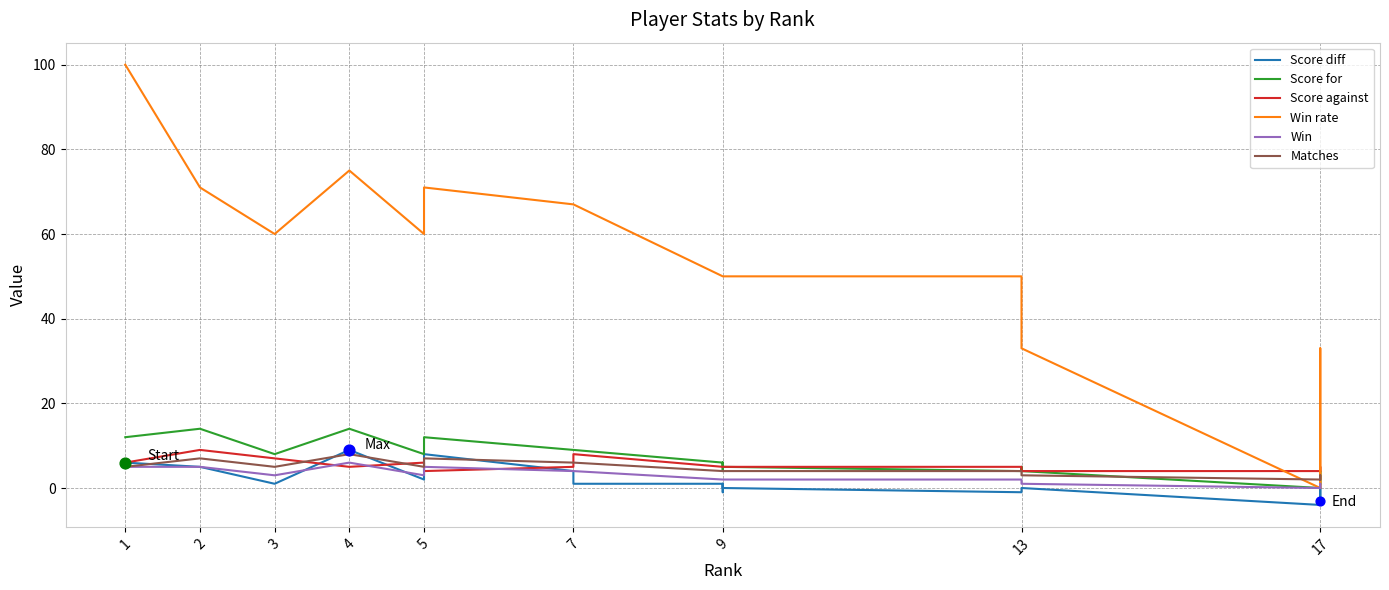

What is the total value across all series at 1?

134